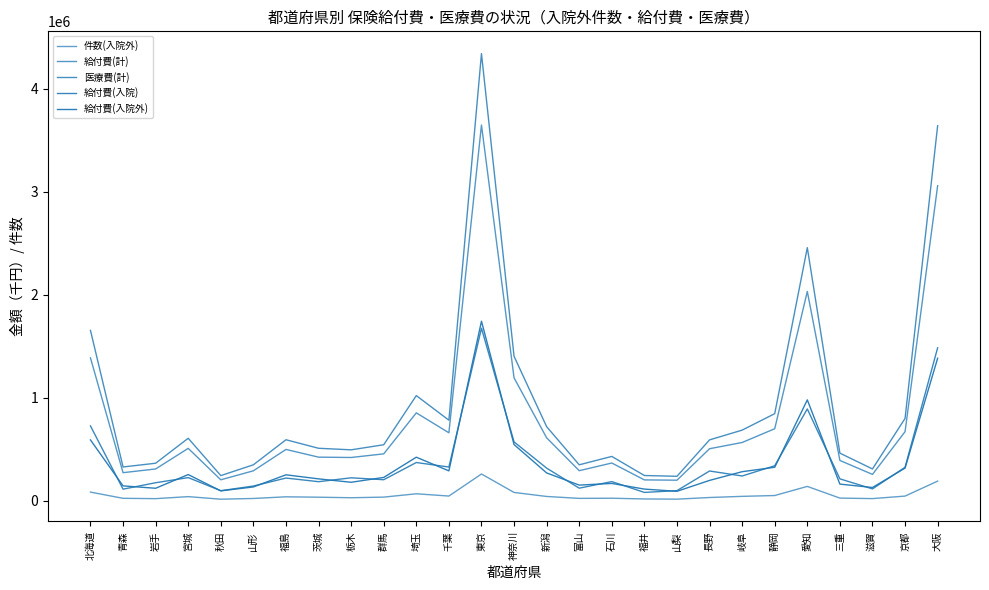

What is the highest value of the 給付費(計) series?

3646091.6